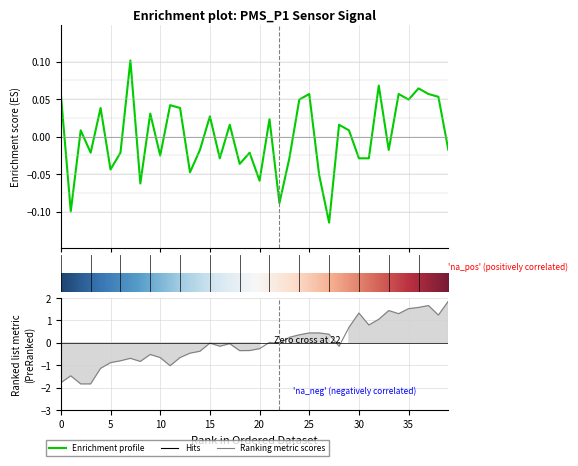

Reading left to right, transcribe all the data shown in this chart.

PMS_P1: 0.1	-0.1	0.0	-0.0	0.0	-0.0	-0.0	0.1	-0.1	0.0	-0.0	0.0	0.0	-0.0	-0.0	0.0	-0.0	0.0	-0.0	-0.0	-0.1	0.0	-0.1	-0.0	0.0	0.1	-0.1	-0.1	0.0	0.0	-0.0	-0.0	0.1	-0.0	0.1	0.0	0.1	0.1	0.1	-0.0
BME280_pressure: -1.8	-1.5	-1.8	-1.8	-1.1	-0.9	-0.8	-0.7	-0.8	-0.5	-0.7	-1.0	-0.7	-0.5	-0.4	-0.0	-0.2	-0.0	-0.3	-0.3	-0.3	0.0	-0.0	0.2	0.4	0.4	0.4	0.4	-0.2	0.7	1.3	0.8	1.1	1.4	1.3	1.5	1.6	1.7	1.2	1.9